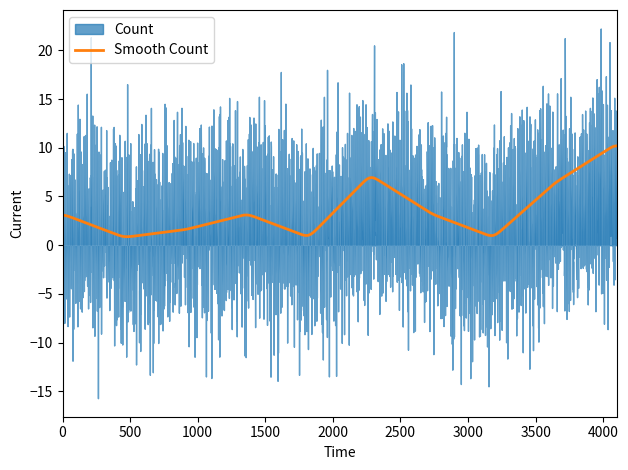

The value at 2921968 is 12. True or false?

False